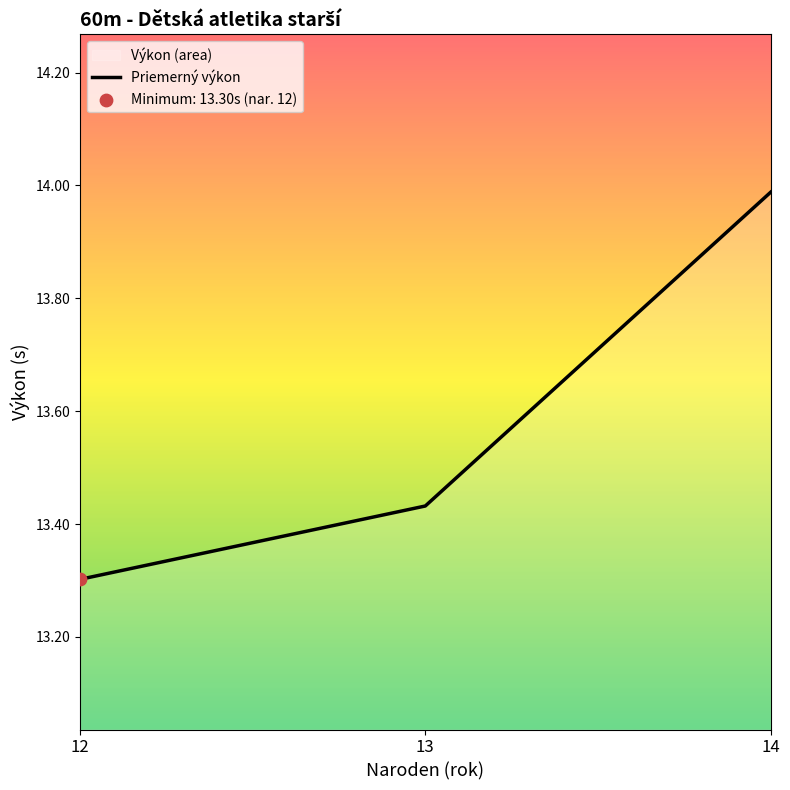

Approximately how many times larger is the value at 12 compared to 14?

1.0